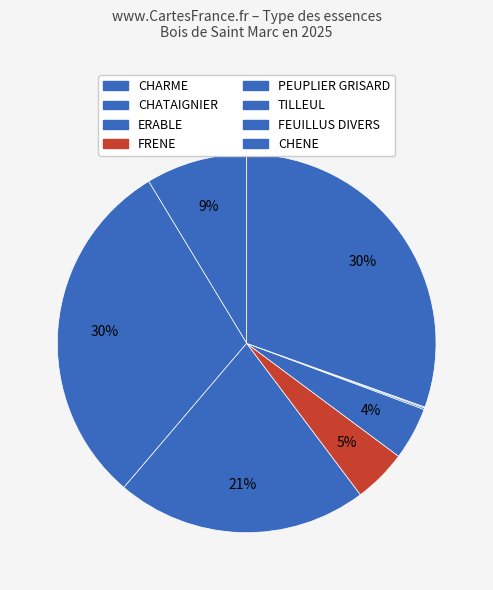

Rank the categories by value from lowest to highest.

FEUILLUS DIVERS, TILLEUL, PEUPLIER GRISARD, FRENE, CHARME, ERABLE, CHATAIGNIER, CHENE